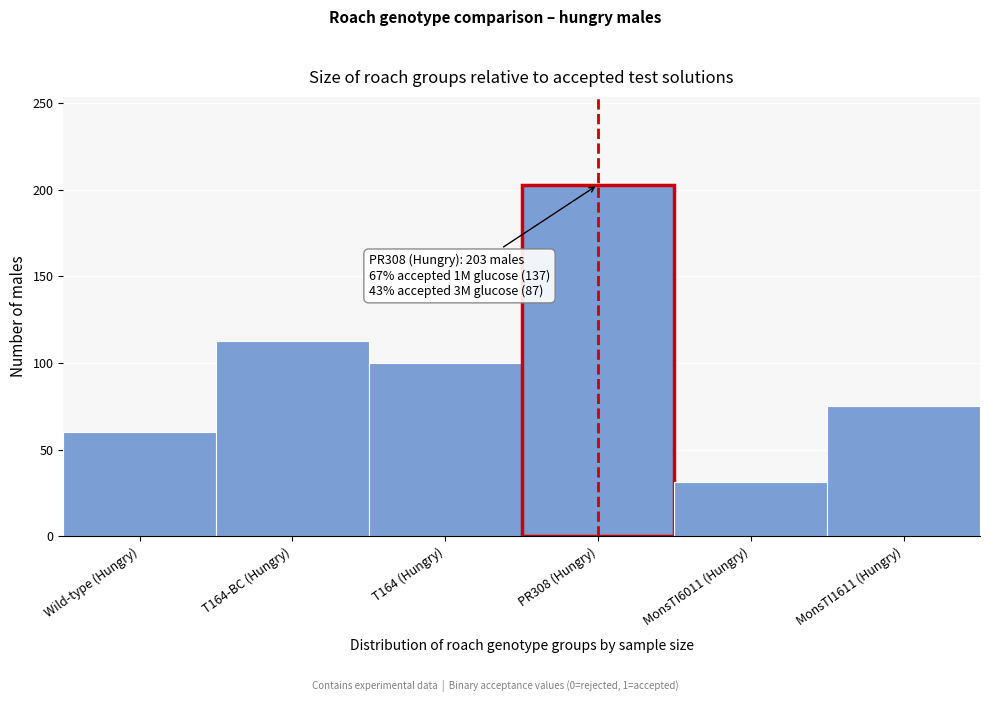

Reading right to left, what are all the values shown in this chart?

75	31	203	100	113	60